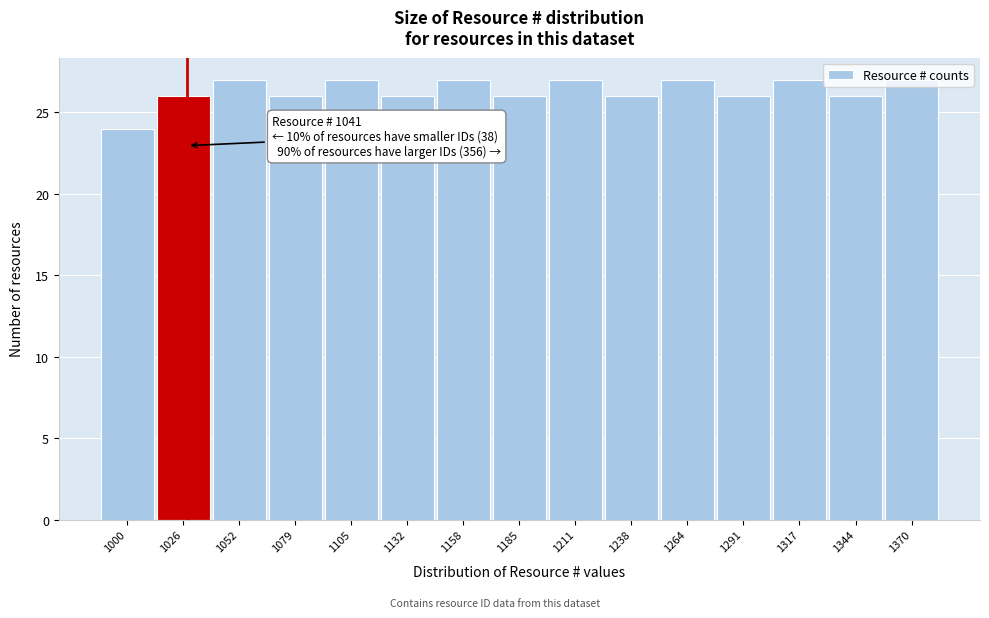

What is the change in value from 1000 to 1185?

+2